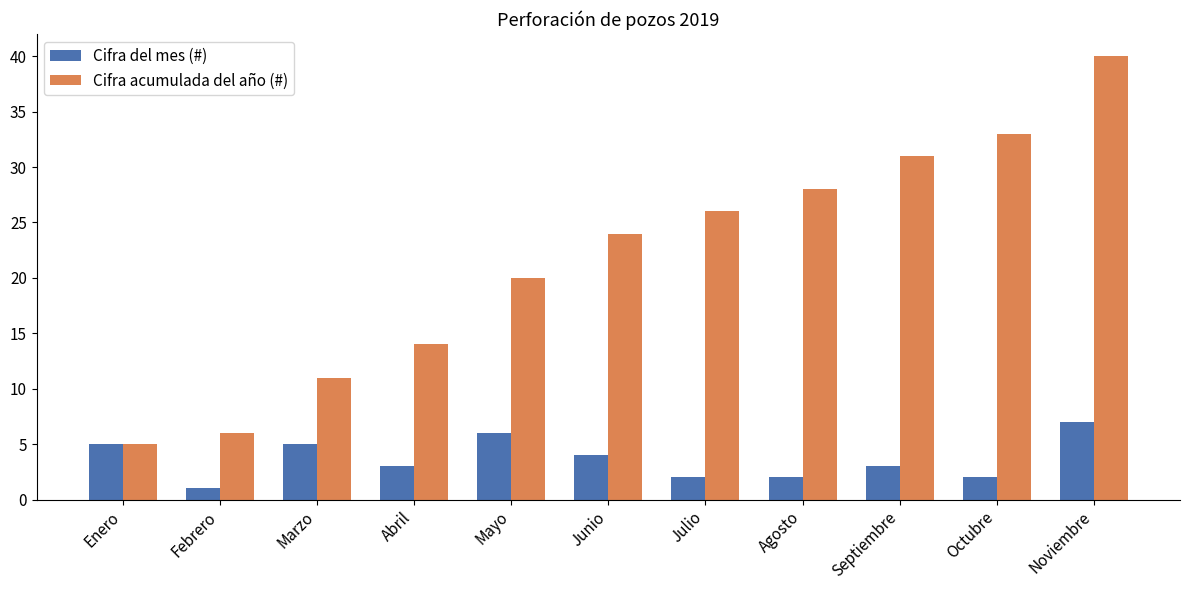

What is the label of the 9th bar from the right?

Marzo